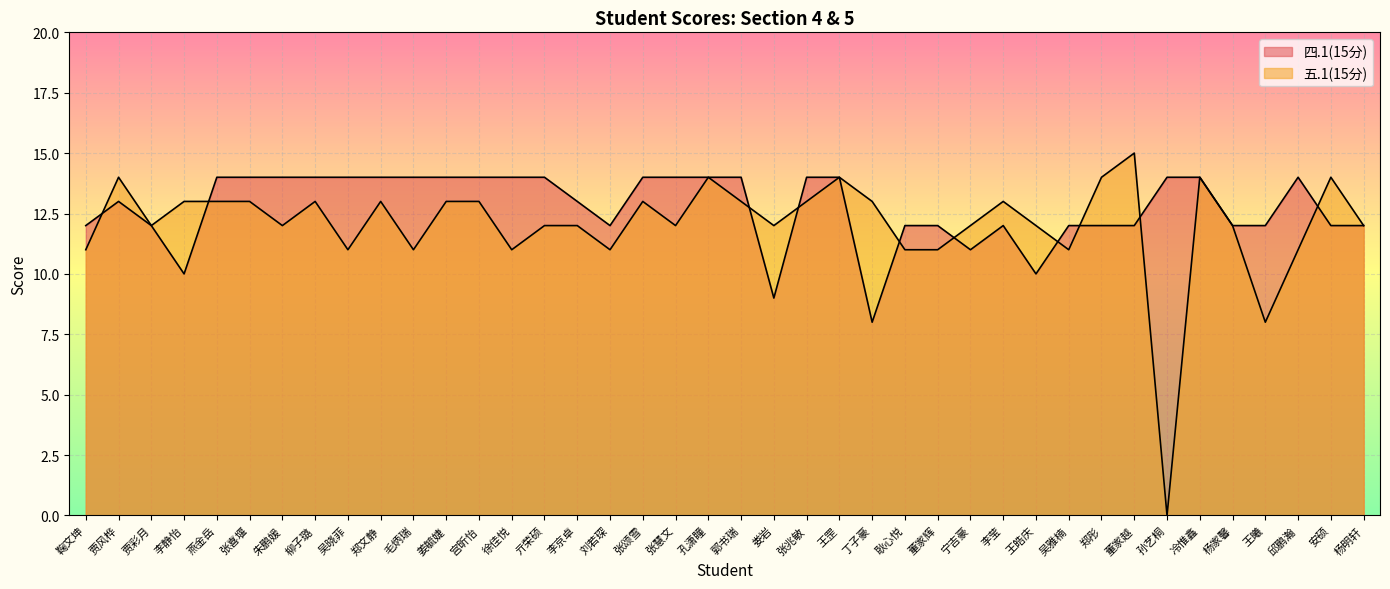

How many data points does each series have?

40